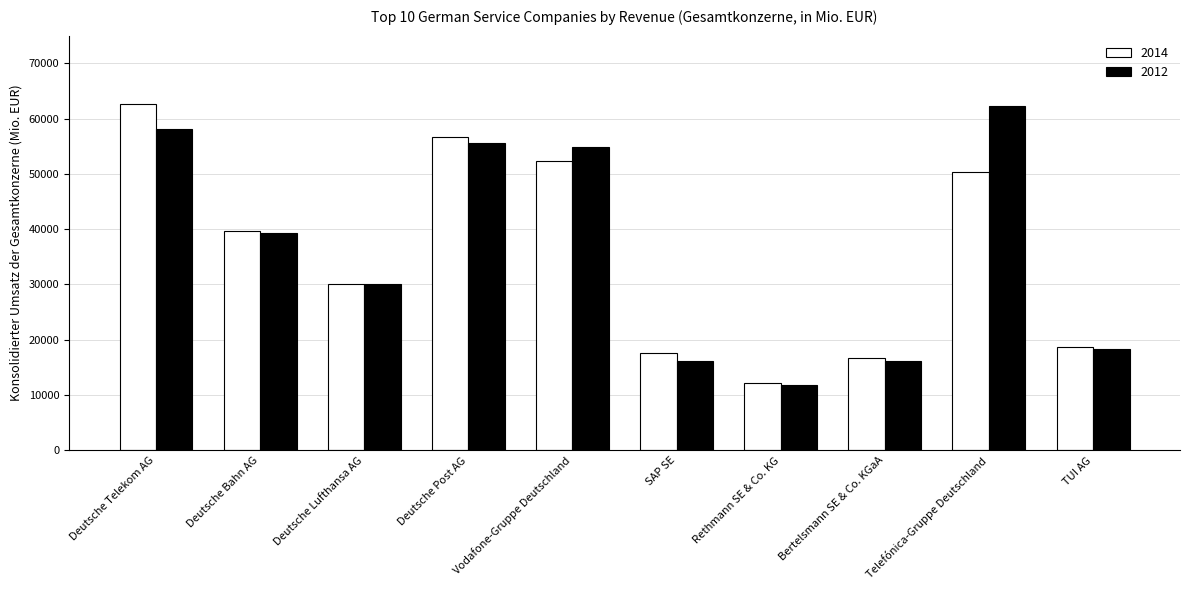

Where does the 2014 series first go above 39728?

Deutsche Telekom AG